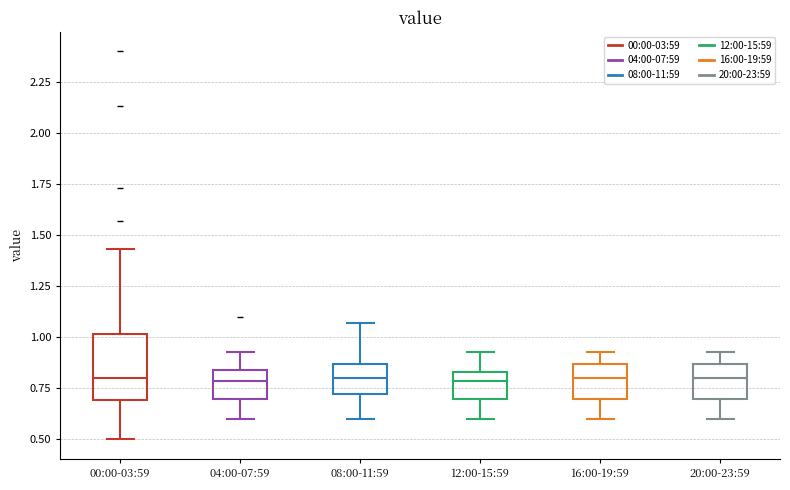

Reading left to right, read every box against the y-axis: the position of its median line, the range the box covers, and the ends of its whiskers. The values are not printed on the chart, so give them approximately, as read against the axis.

00:00-03:59: median 0.80, box 0.70 to 1.00, whiskers 0.50 to 1.45
04:00-07:59: median 0.80, box 0.70 to 0.85, whiskers 0.60 to 0.95
08:00-11:59: median 0.80, box 0.70 to 0.85, whiskers 0.60 to 1.05
12:00-15:59: median 0.80, box 0.70 to 0.85, whiskers 0.60 to 0.95
16:00-19:59: median 0.80, box 0.70 to 0.85, whiskers 0.60 to 0.95
20:00-23:59: median 0.80, box 0.70 to 0.85, whiskers 0.60 to 0.95